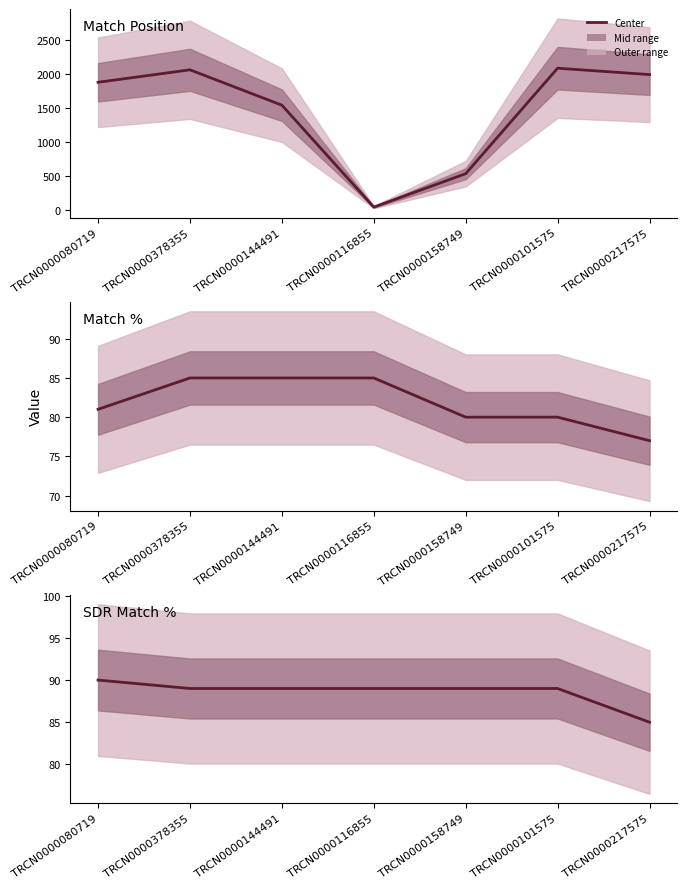

What is the spread (max minus min) of values at TRCN0000116855?

44